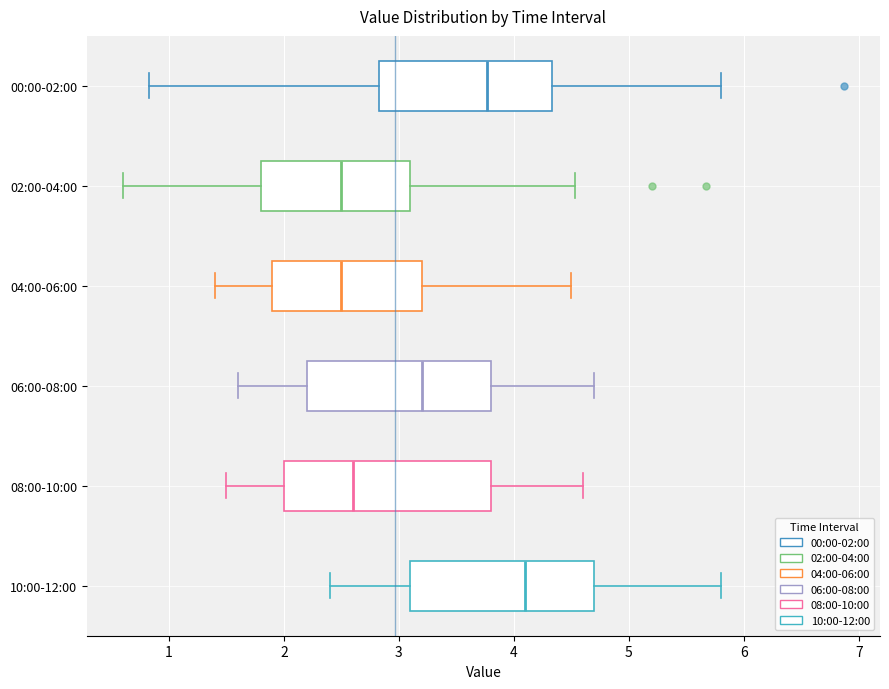

Comparing the boxes themselves (not the whiskers), which one is the widest?

08:00-10:00